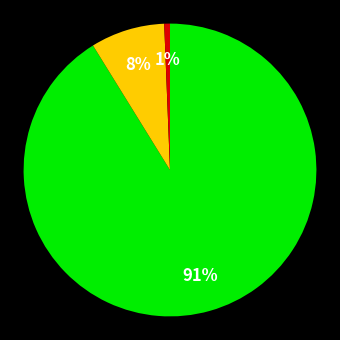

Does any single category account for the majority?

Yes